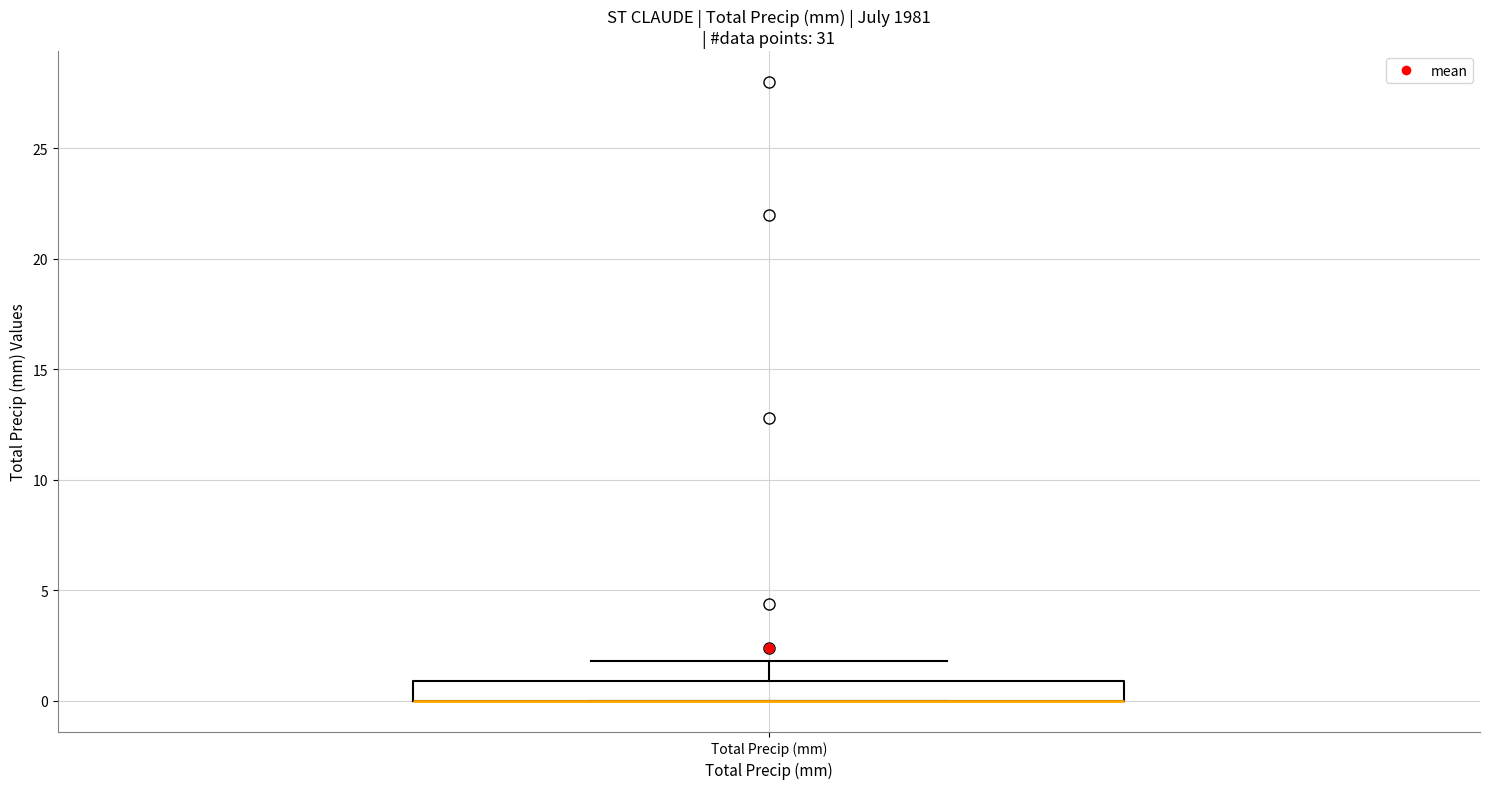

Read this box plot against the y-axis: the position of the median line, the range covered by the box, and the ends of both whiskers. The values are not printed on the chart, so give them approximately, as read against the axis.

median 0 (drawn on the box's lower edge), box 0 to 1, whiskers 0 to 2